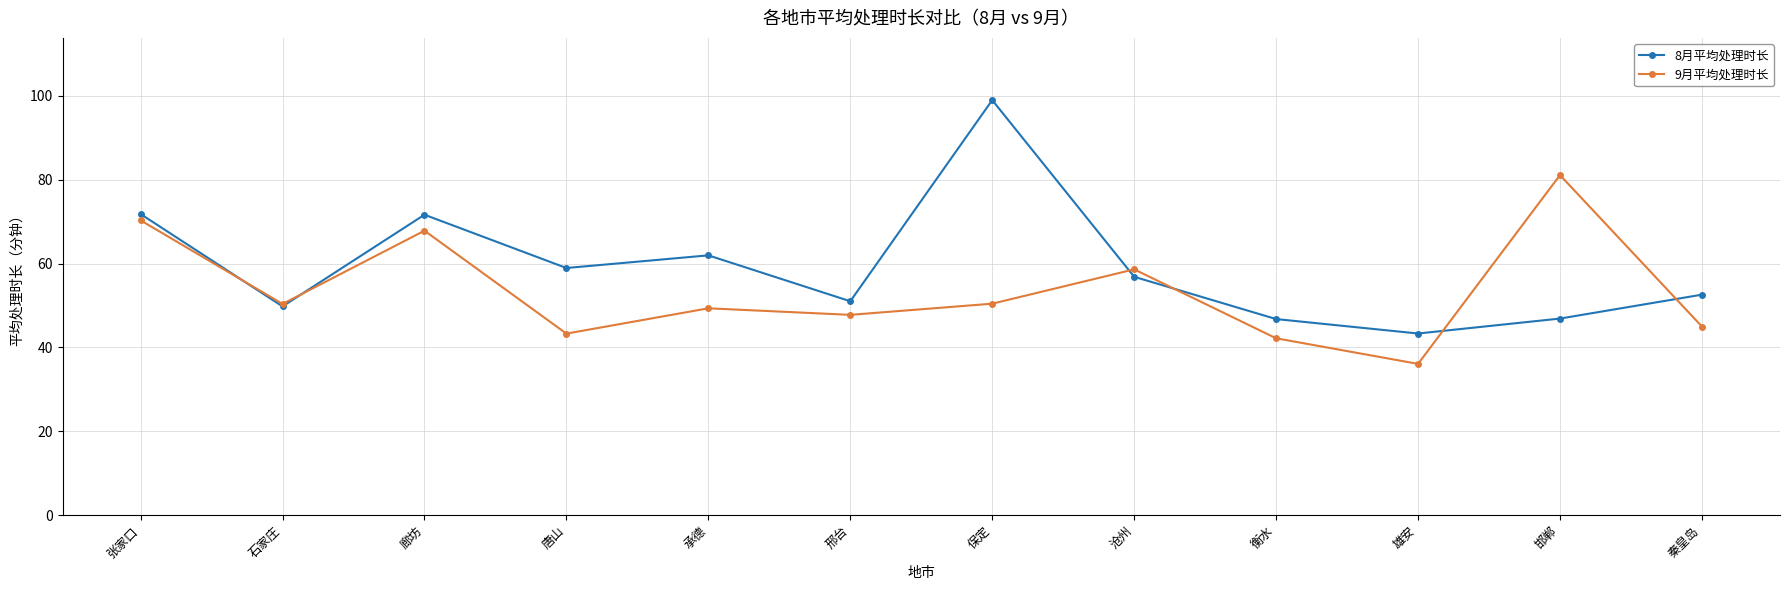

True or false: 9月平均处理时长 has more than 0 points higher than both neighbors.

True